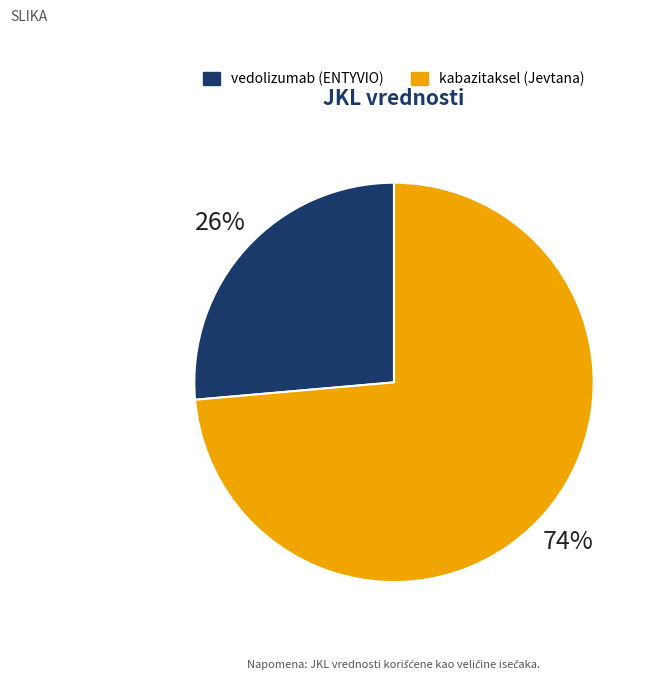

Between kabazitaksel (Jevtana) and vedolizumab (ENTYVIO), which is larger?

kabazitaksel (Jevtana)